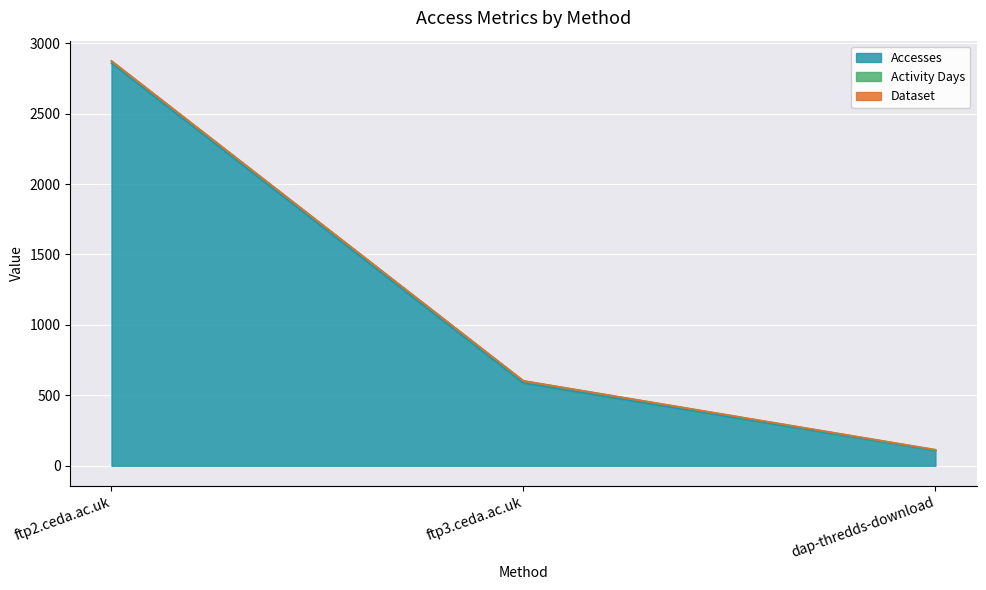

How many lines are shown in the chart?

3